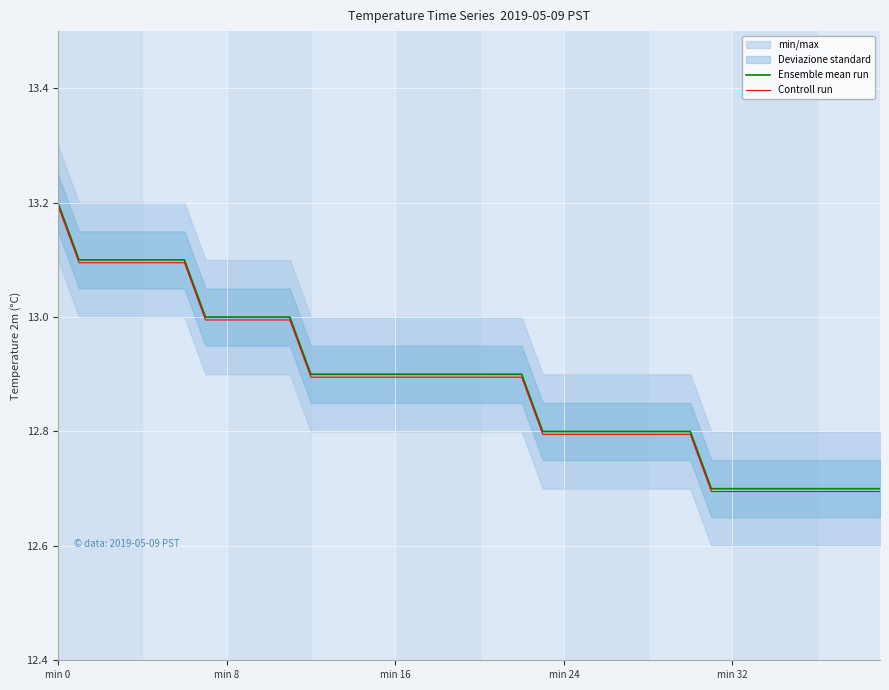

True or false: Controll run and Ensemble mean run intersect in this chart.

False